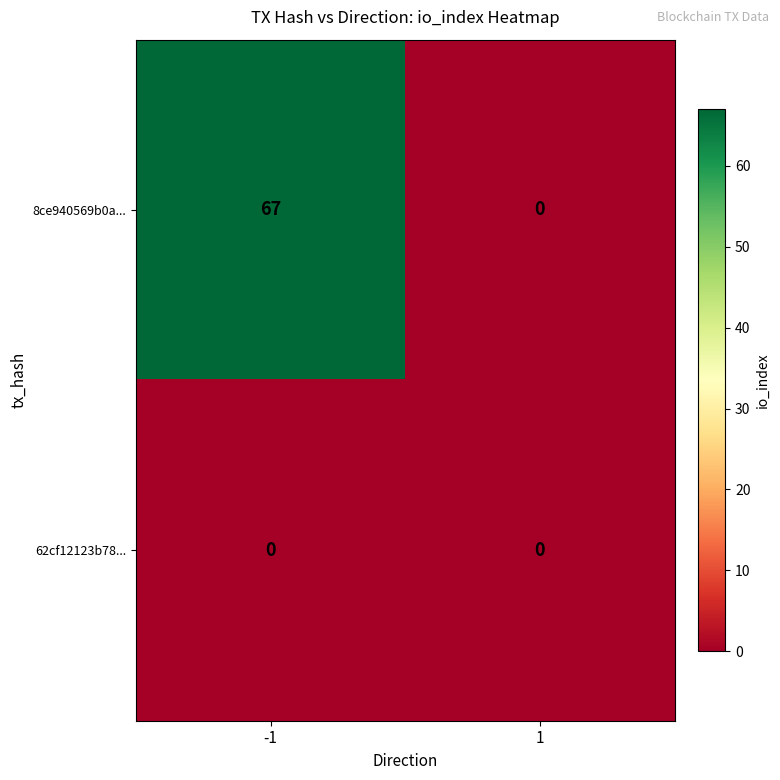

The value of 8ce940569b0a... at -1 is 67. True or false?

True